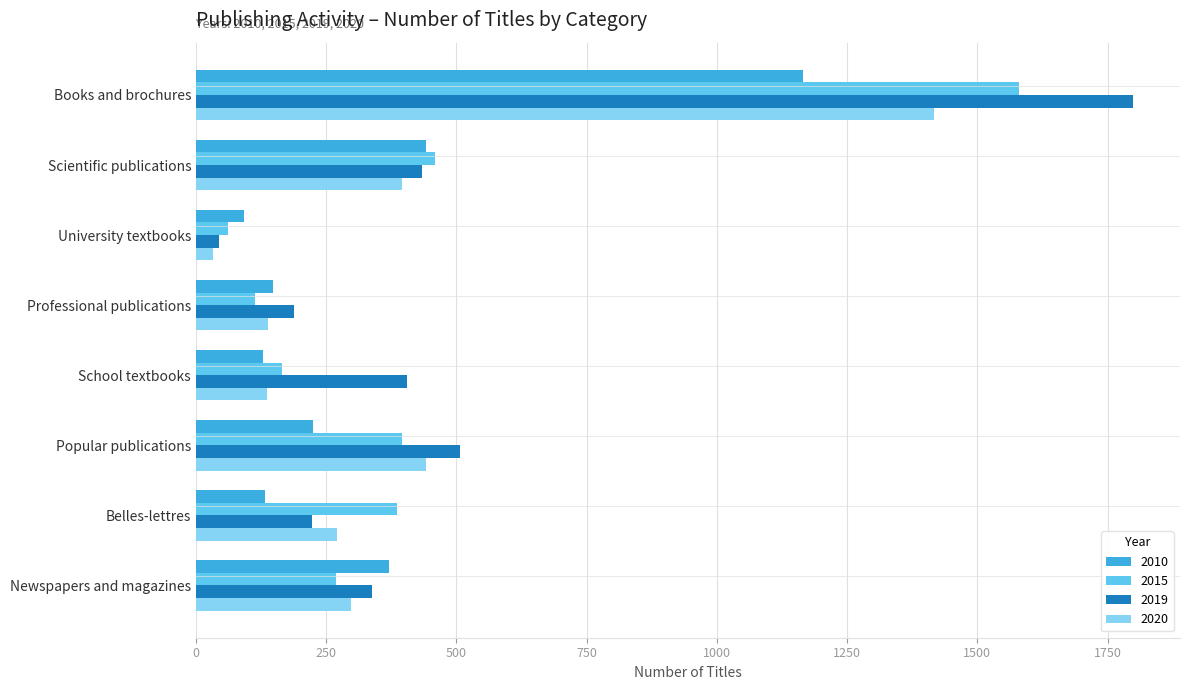

The value of 2015 at Popular publications is 395. True or false?

True